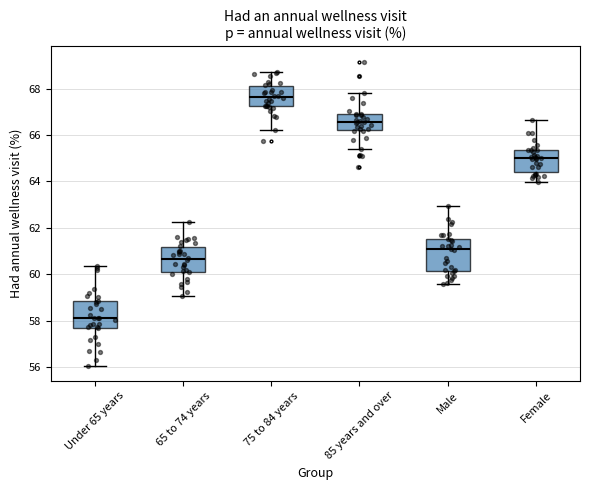

Reading left to right, transcribe this box plot: for each box, give where its median line is, the range the box spans, and where its two whiskers end, as read against the y-axis. The values are not printed on the chart, so give them approximately, as read against the axis.

Under 65 years: median 58.2, box 57.6 to 58.8, whiskers 56.0 to 60.4
65 to 74 years: median 60.6, box 60.2 to 61.2, whiskers 59.0 to 62.2
75 to 84 years: median 67.6, box 67.2 to 68.2, whiskers 66.2 to 68.8
85 years and over: median 66.6, box 66.2 to 66.8, whiskers 65.4 to 67.8
Male: median 61.0, box 60.2 to 61.6, whiskers 59.6 to 63.0
Female: median 65.0, box 64.4 to 65.4, whiskers 64.0 to 66.6